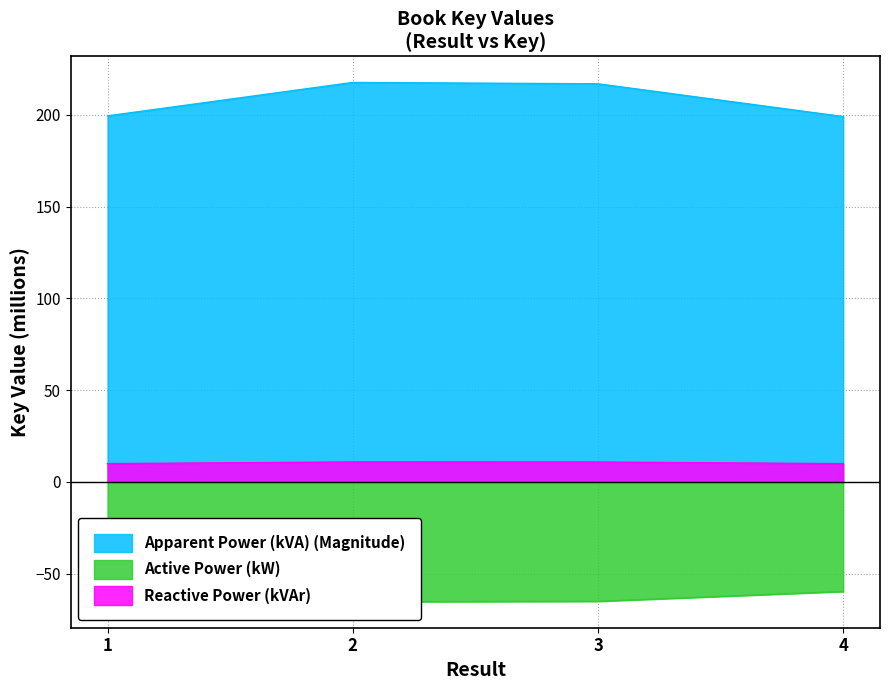

List the labels in order of value, smallest first.

4, 1, 3, 2